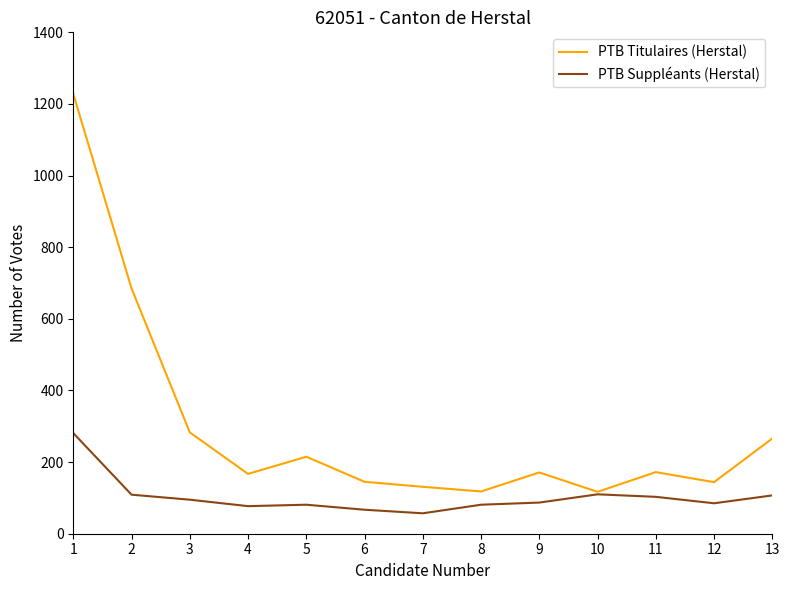

True or false: PTB Titulaires (Herstal) has a value of 172 at 11.

True